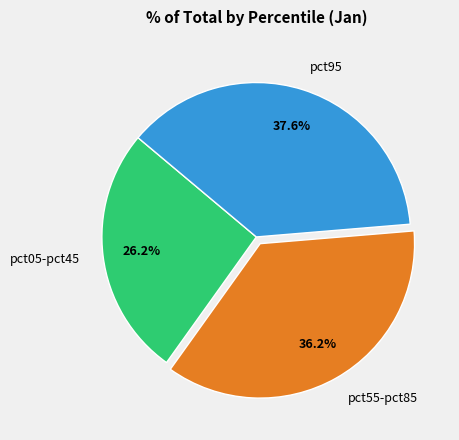

Count the number of slices in the pie.

3